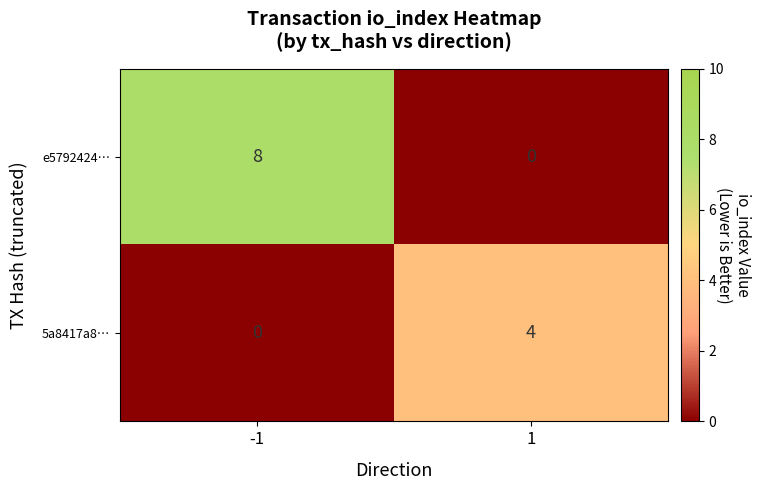

The value of 5a8417a8… at 1 is 1. True or false?

False